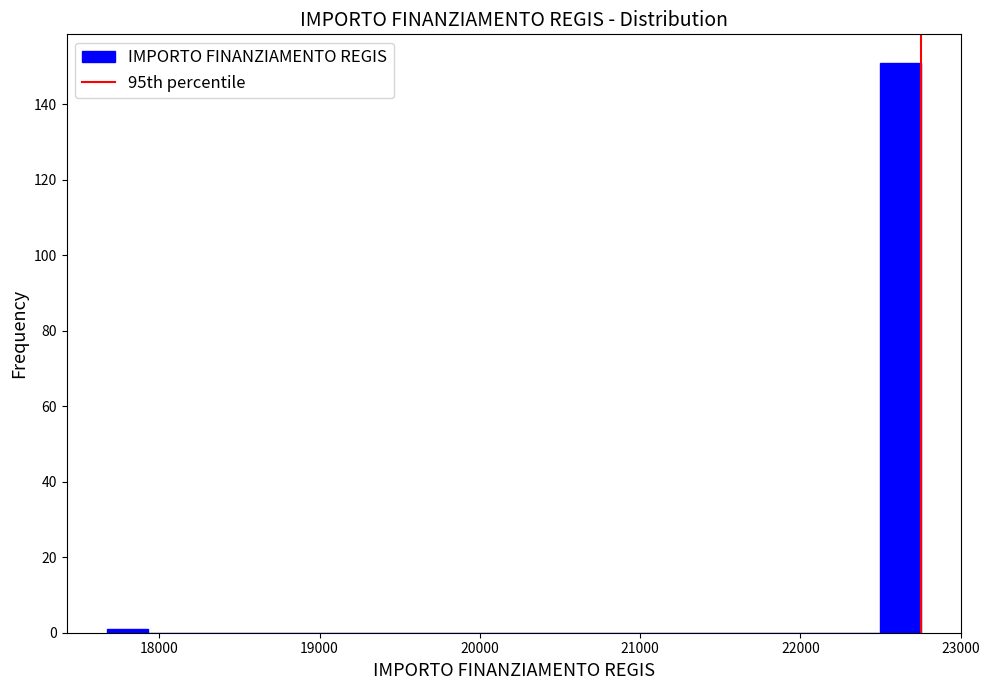

Read against the x-axis, roughly where is the centre of the tallest bar?

22600